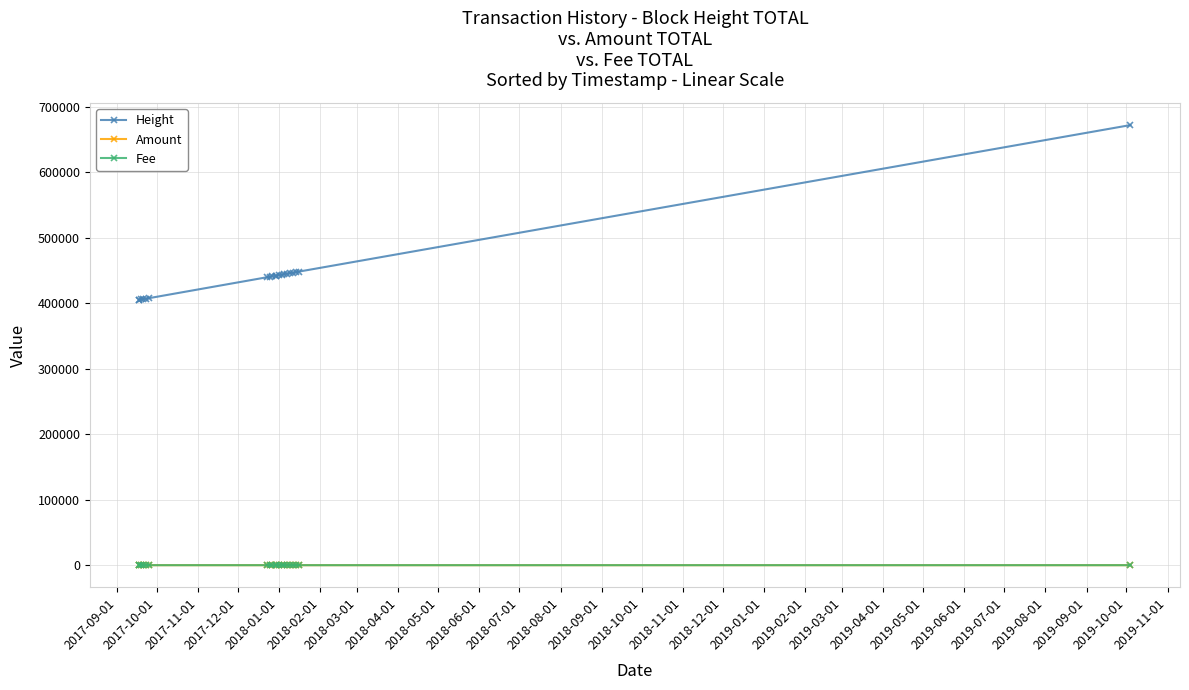

How many categories are shown in the chart?

20